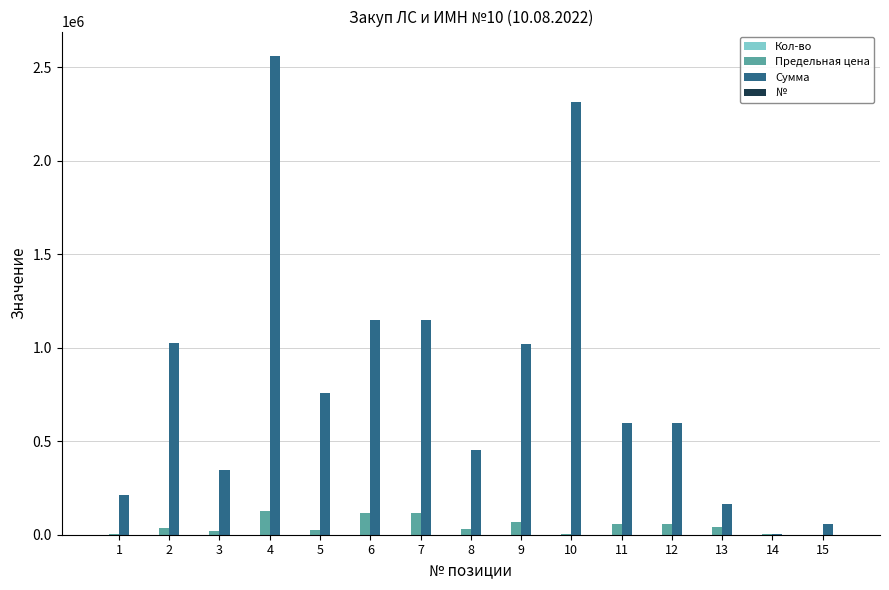

Which series changed the most between 5 and 8?

Сумма